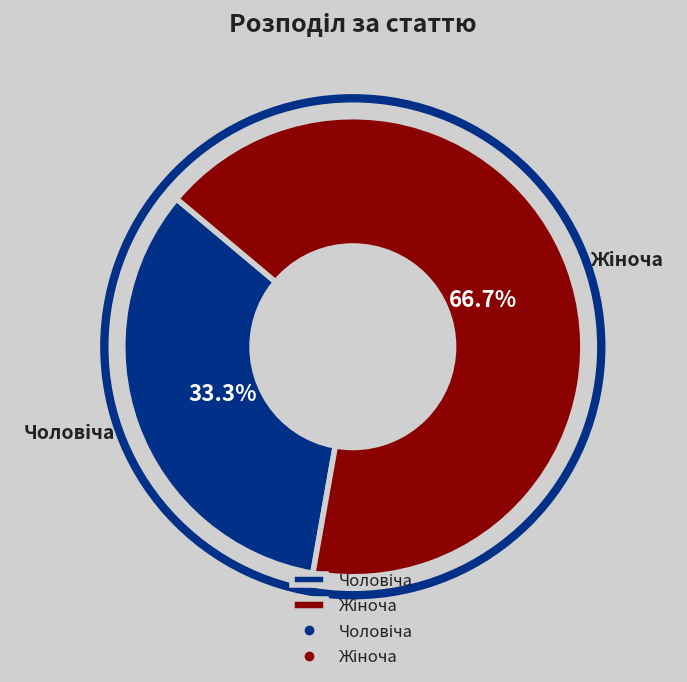

Is there any slice that represents more than half of the pie?

Yes